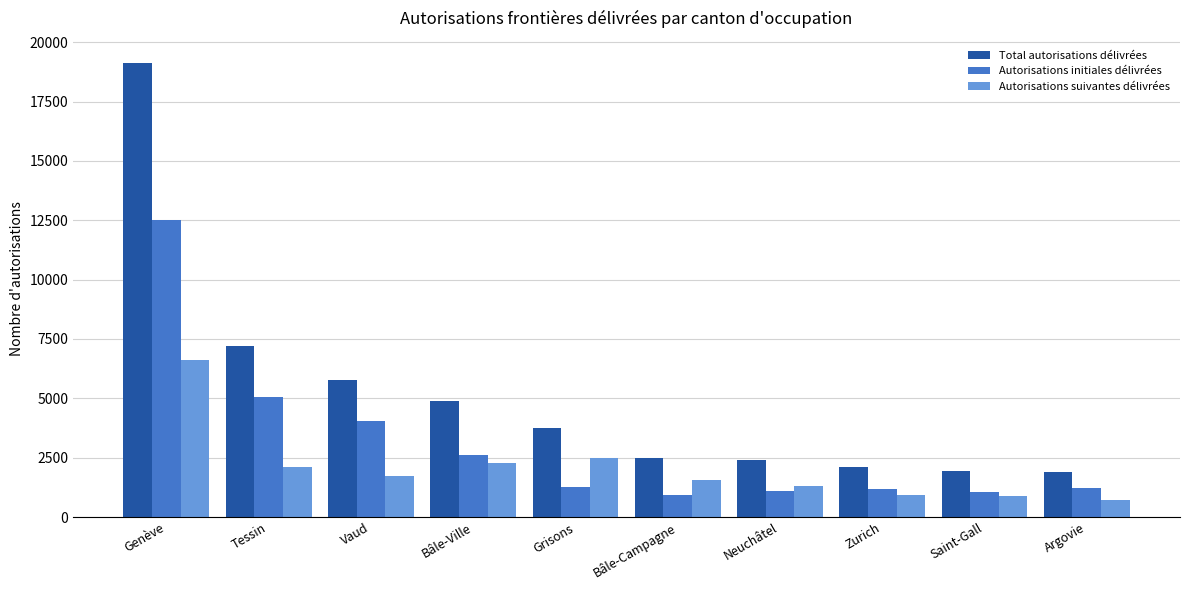

Which series has the largest total across all categories?

Total autorisations délivrées